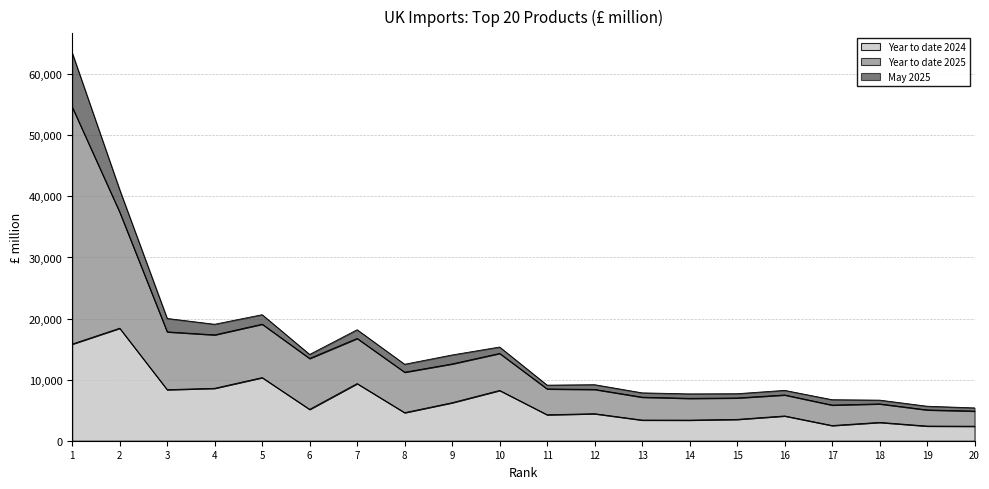

Does the chart have visible grid lines?

Yes